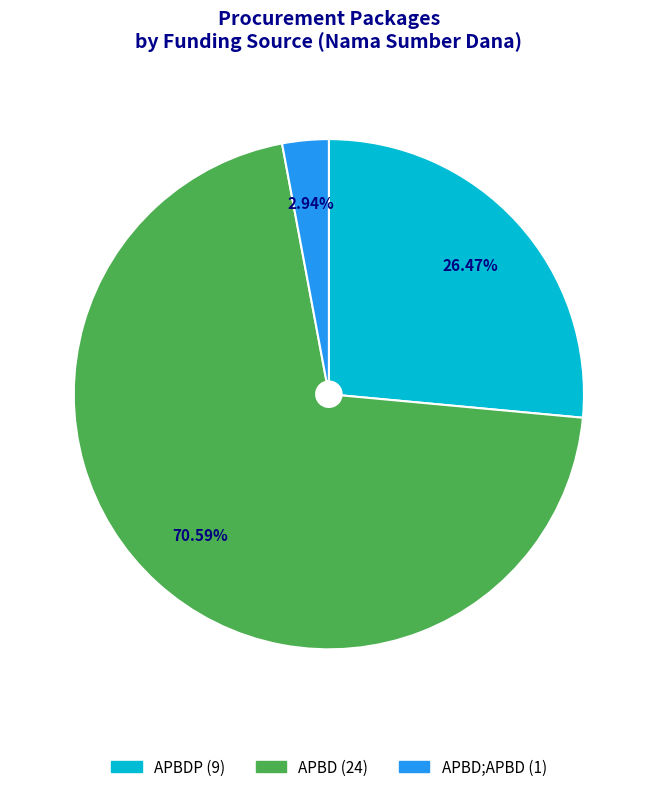

Does any single category account for the majority?

Yes